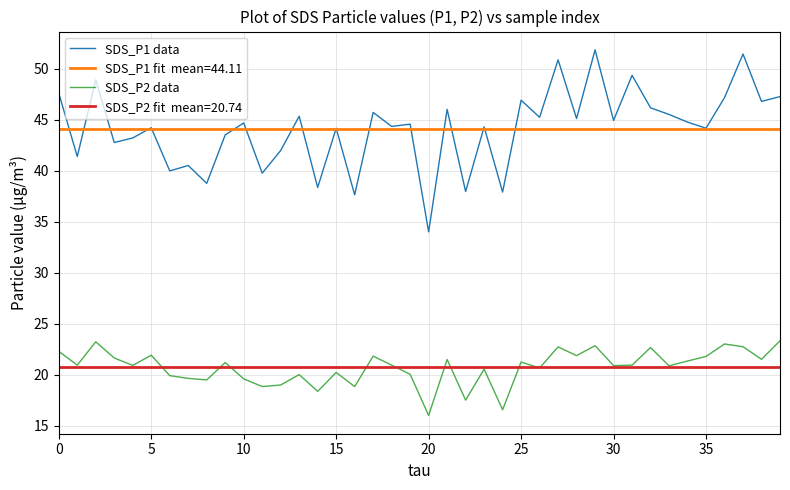

What is the smallest value displayed?

16.0